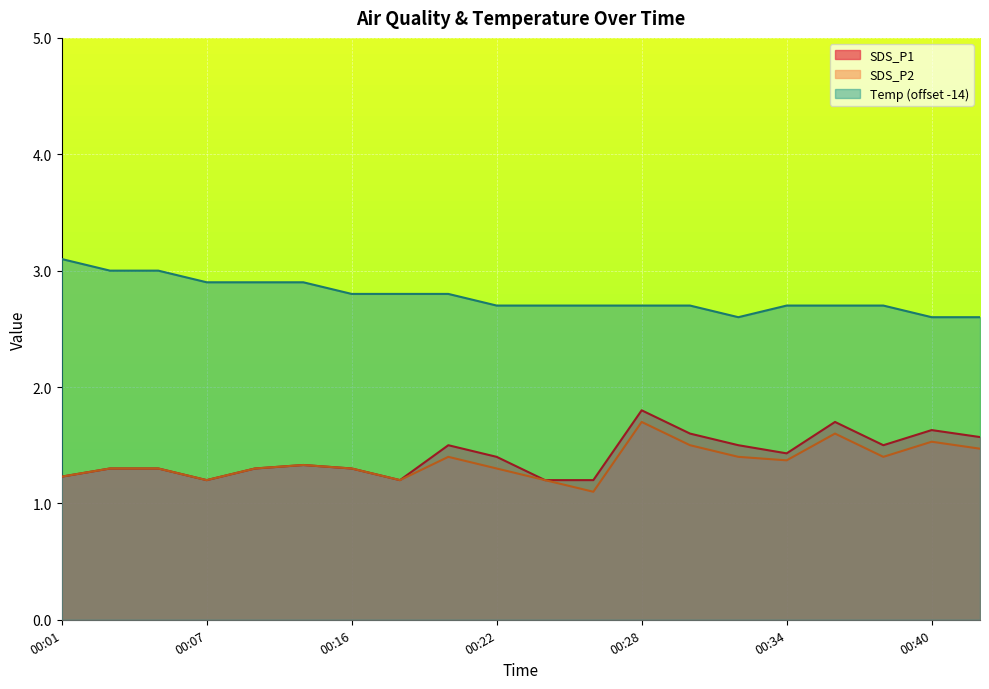

Reading left to right, list all the values displayed in this chart.

SDS_P1: 1.2	1.3	1.3	1.2	1.3	1.3	1.3	1.2	1.5	1.4	1.2	1.2	1.8	1.6	1.5	1.4	1.7	1.5	1.6	1.6
SDS_P2: 1.2	1.3	1.3	1.2	1.3	1.3	1.3	1.2	1.4	1.3	1.2	1.1	1.7	1.5	1.4	1.4	1.6	1.4	1.5	1.5
Temp: 3.1	3.0	3.0	2.9	2.9	2.9	2.8	2.8	2.8	2.7	2.7	2.7	2.7	2.7	2.6	2.7	2.7	2.7	2.6	2.6